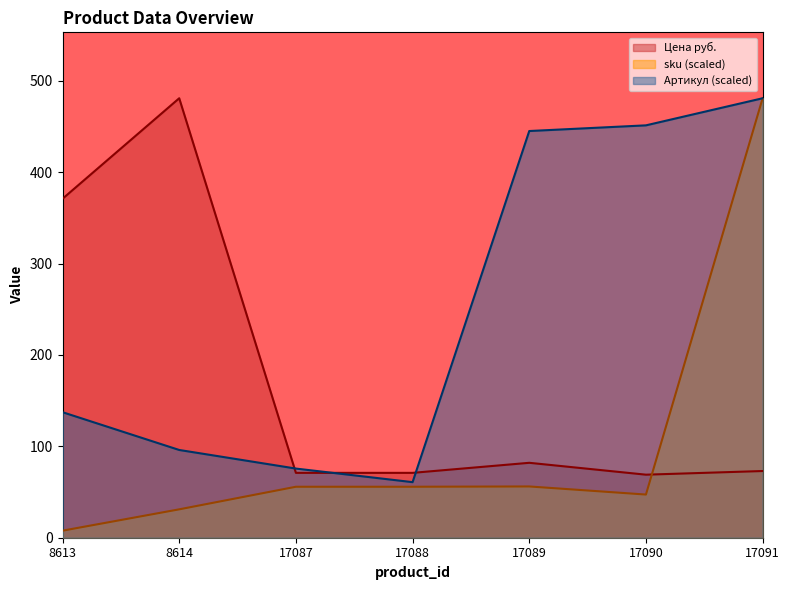

Is it true that Артикул equals 137.4 at 8613?

True